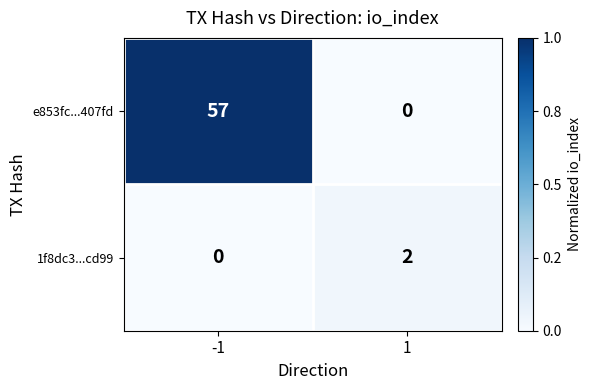

Which series has the largest total across all categories?

e853fc...407fd